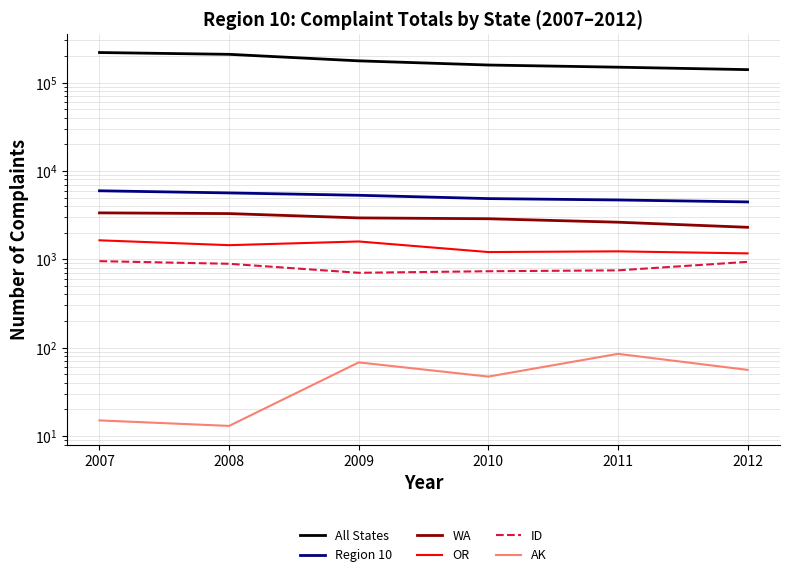

At how many categories does at least one series exceed 196502?

2